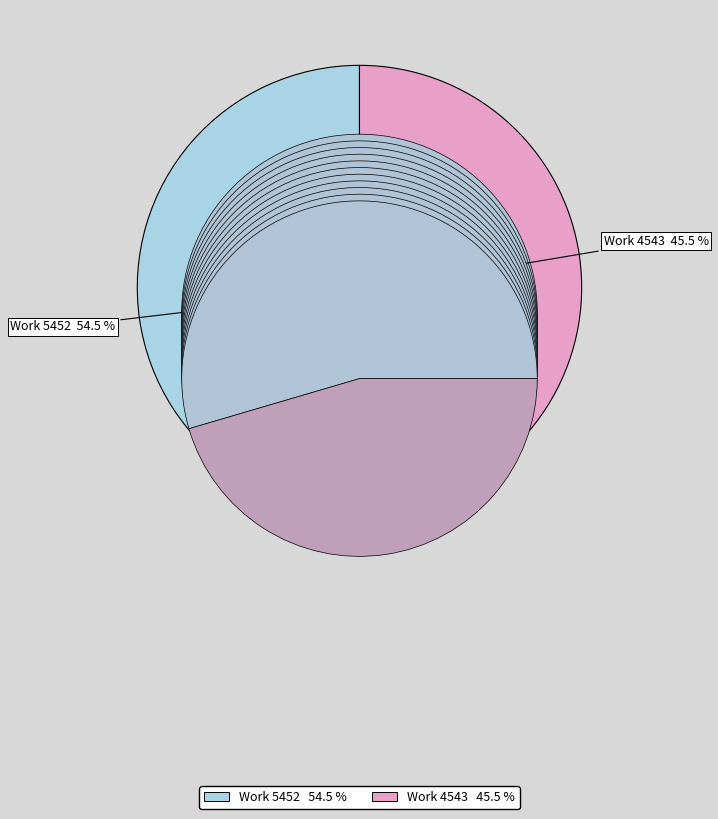

Which slice represents more than half of the pie?

Work 5452